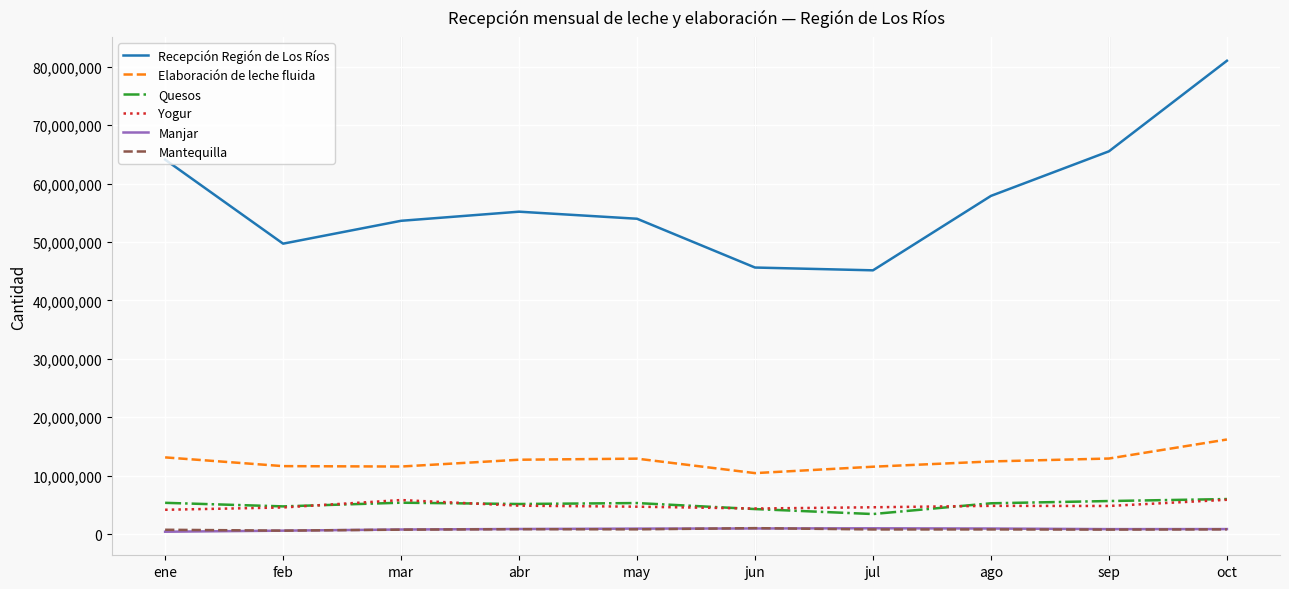

True or false: Yogur and Elaboración de leche fluida intersect in this chart.

False